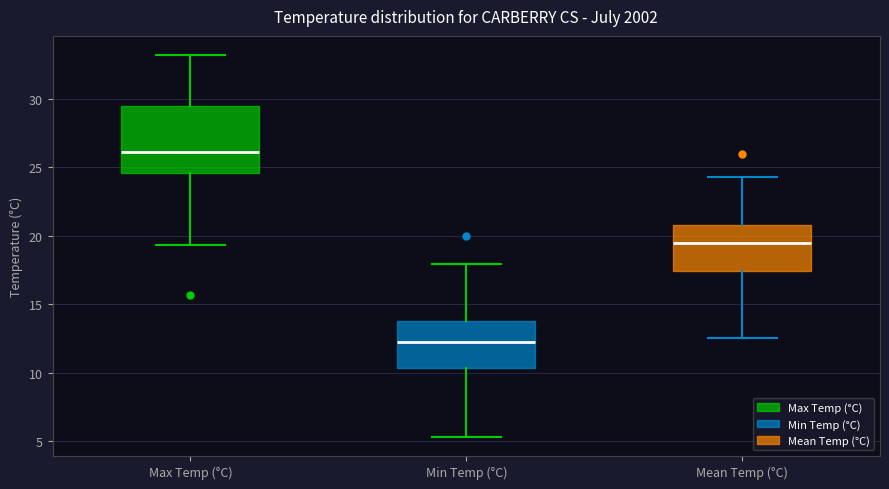

Which box is the tallest, from its lower edge to its upper edge?

Max Temp (°C)